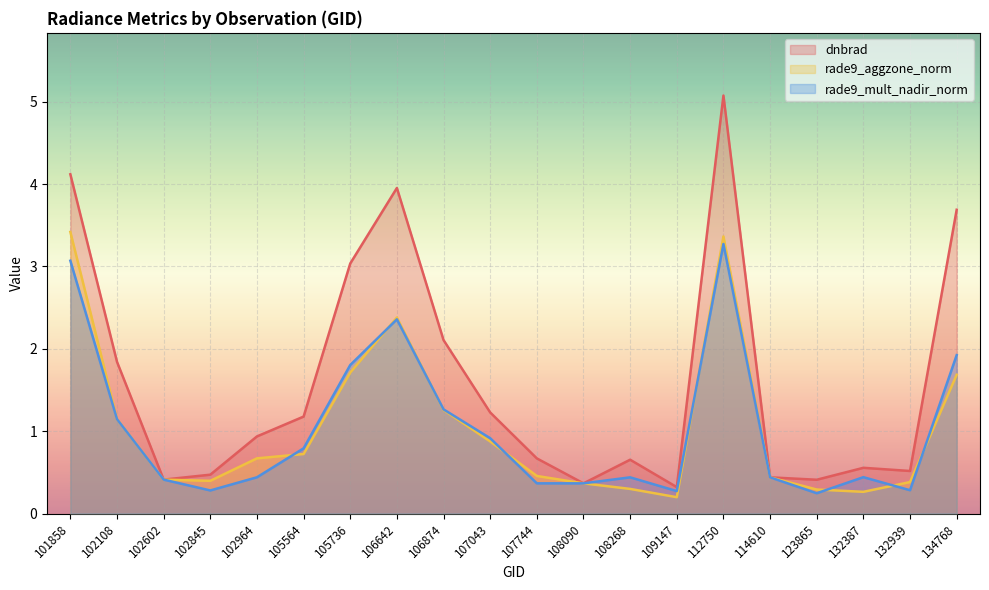

At which label is dnbrad closest to 2?

106874